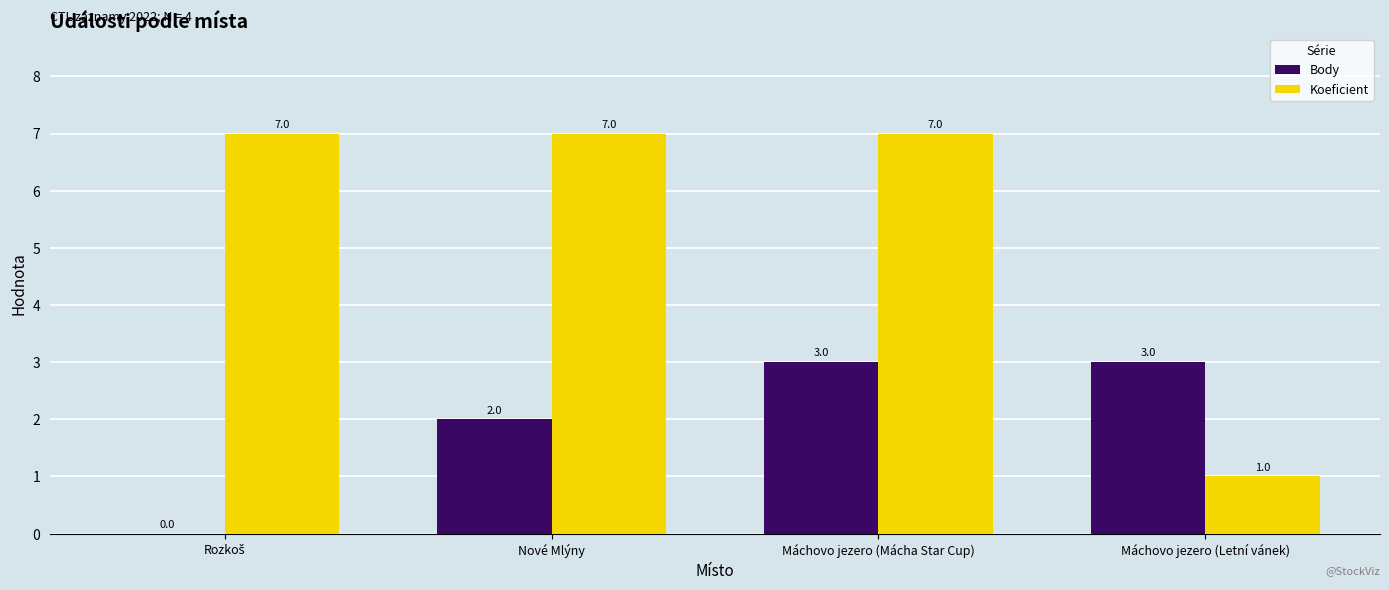

What is the greatest value displayed?

7